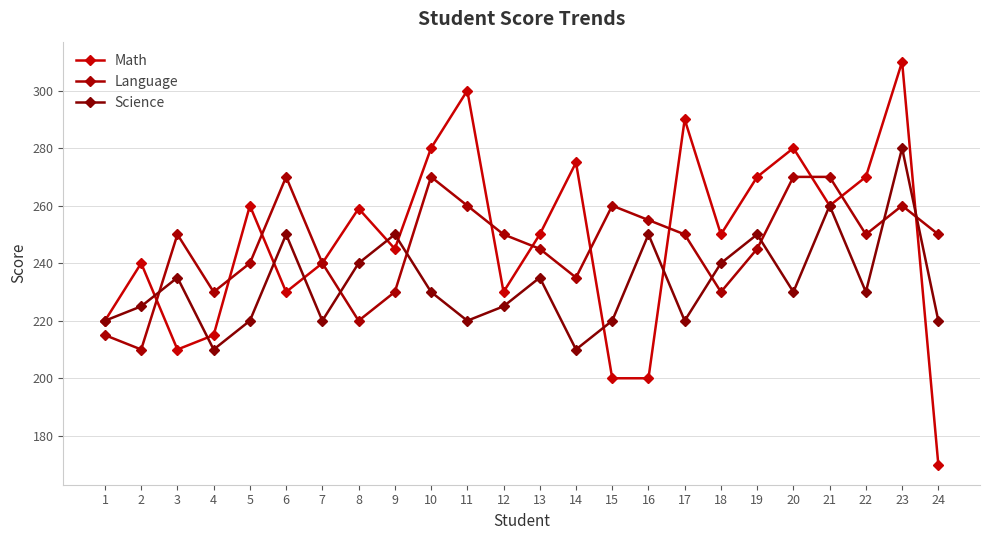

What are all the series names shown in the legend?

Math, Language, Science